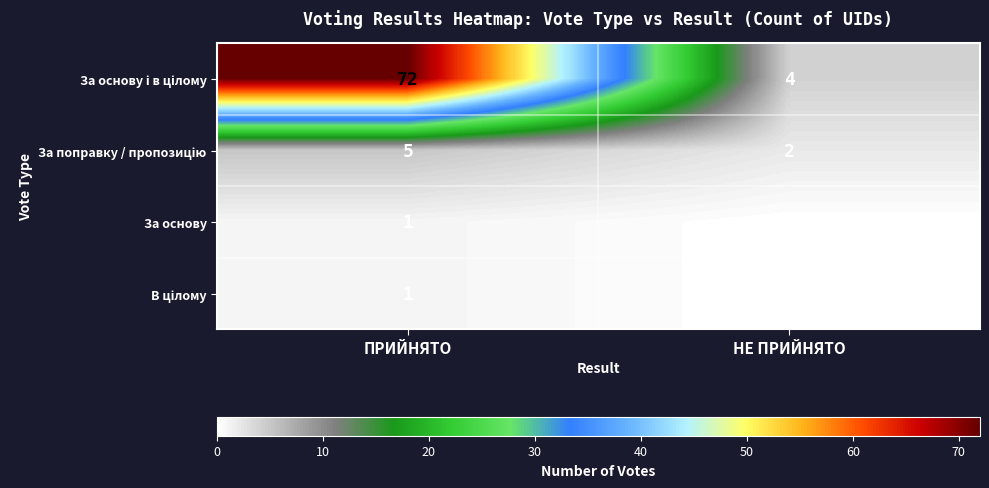

At which category is the sum across all series the highest?

ПРИЙНЯТО